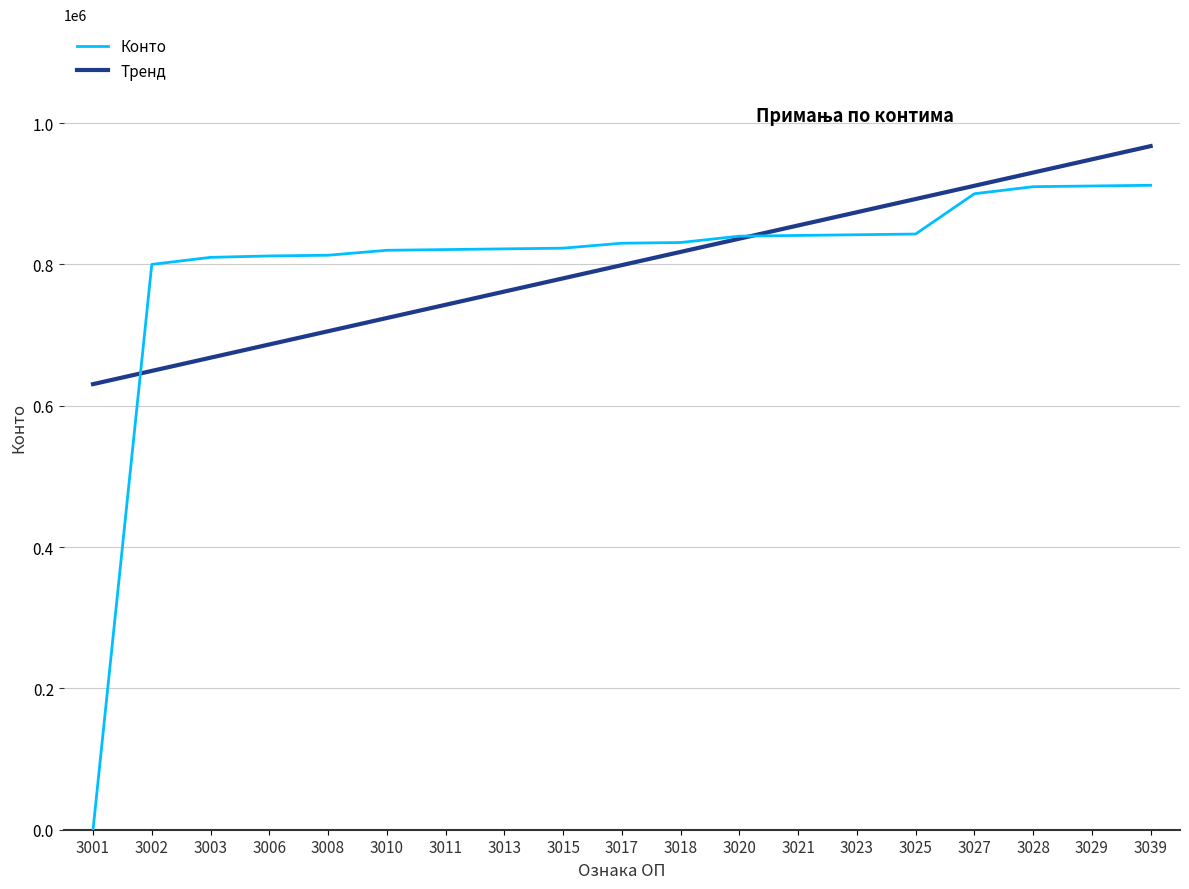

Which series changed the most between 3015 and 3017?

Тренд